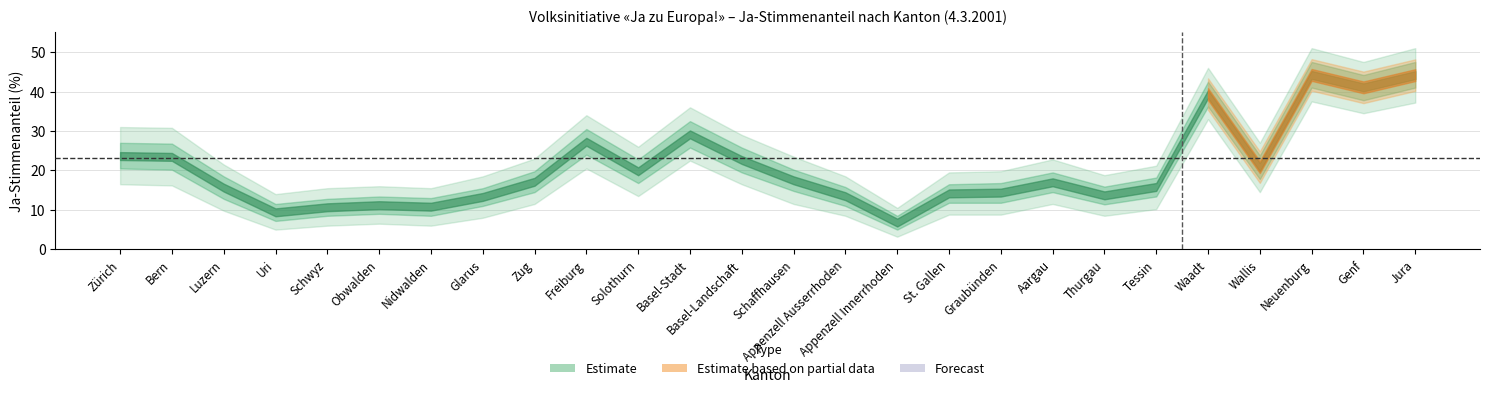

At which category does the data reach its first local peak?

Obwalden